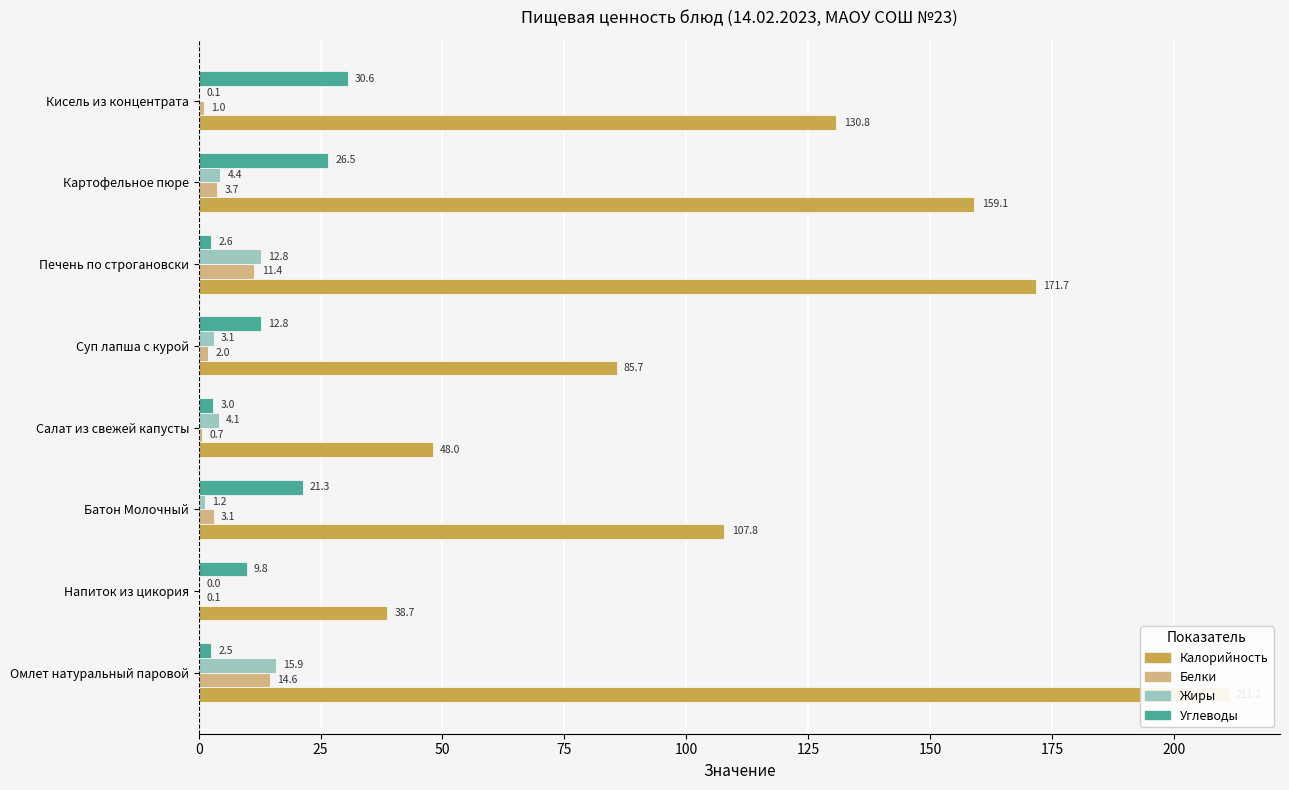

What is the average value of the Калорийность series?

119.1